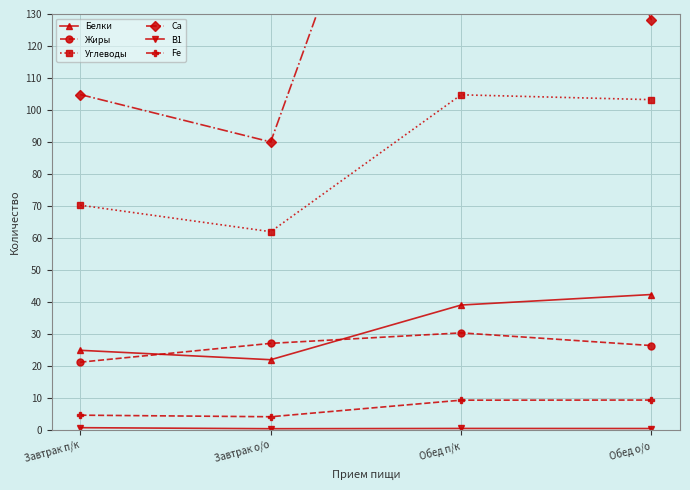

Reading left to right, list all the values displayed in this chart.

Белки: 24.9	21.9	39.0	42.3
Жиры: 21.2	27.0	30.3	26.4
Углеводы: 70.2	62.0	104.7	103.2
Ca: 104.8	90.0	254.9	128.2
B1: 0.7	0.4	0.4	0.4
Fe: 4.6	4.1	9.3	9.3